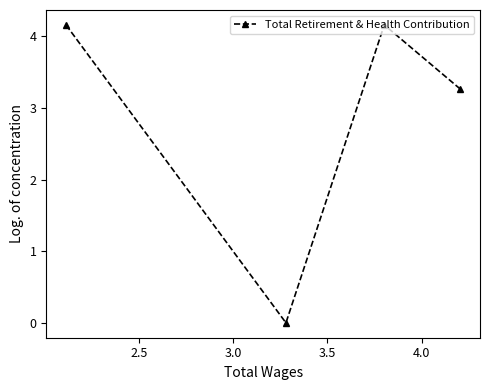

What is the average value?

2.9